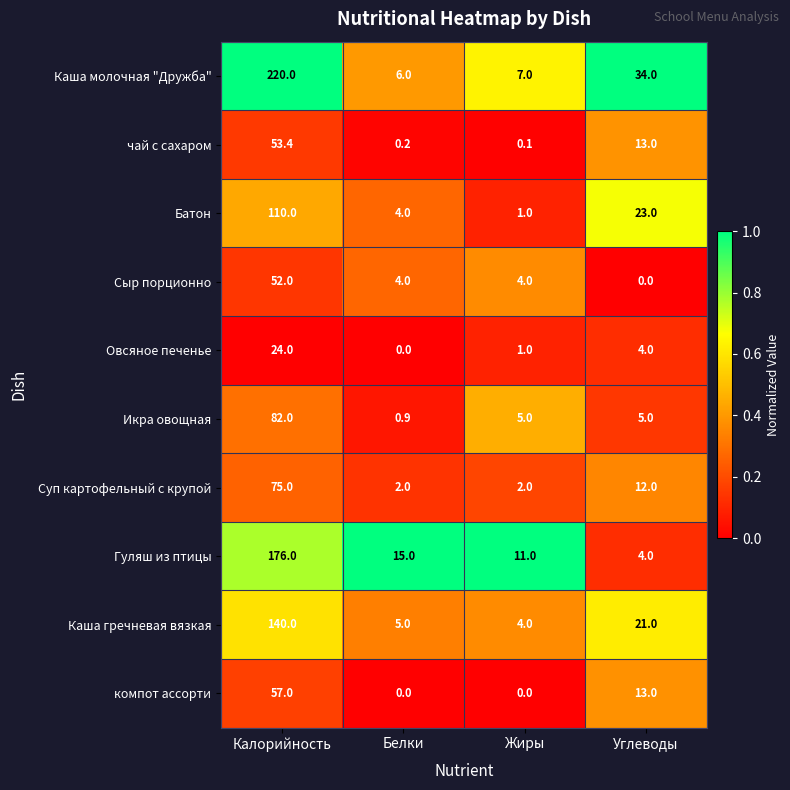

What is the maximum value for Каша молочная "Дружба"?

220.0